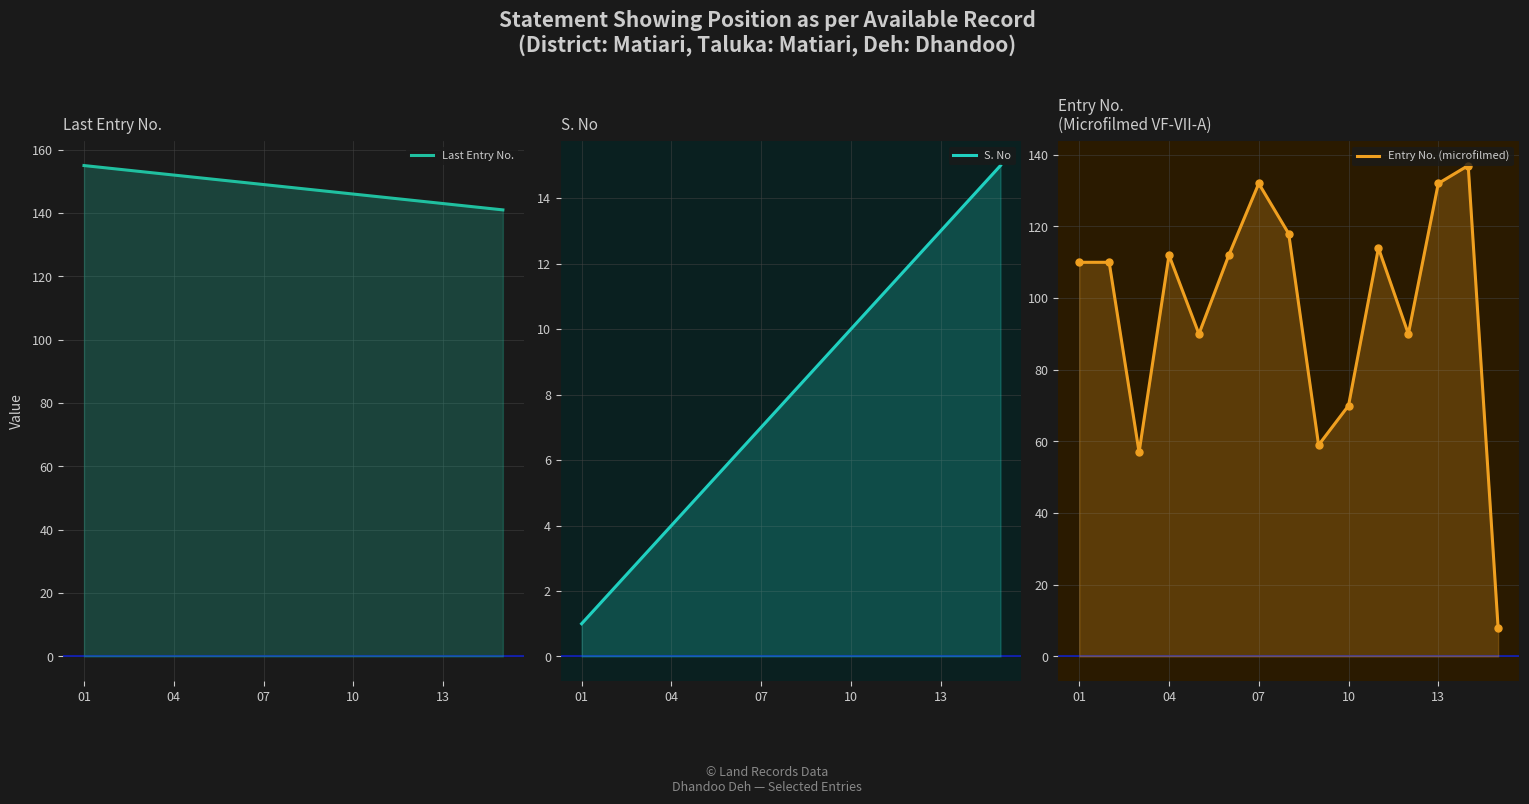

True or false: Entry No. (microfilmed) and Last Entry No. cross at least once.

False